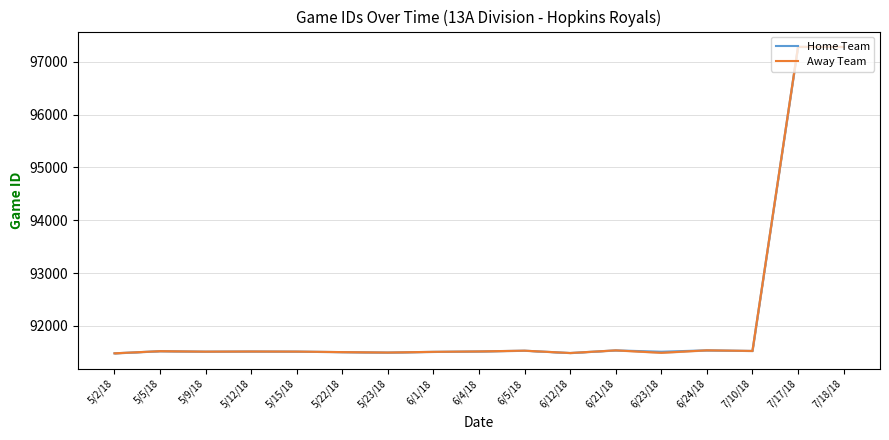

What position from the right is 5/22/18?

12